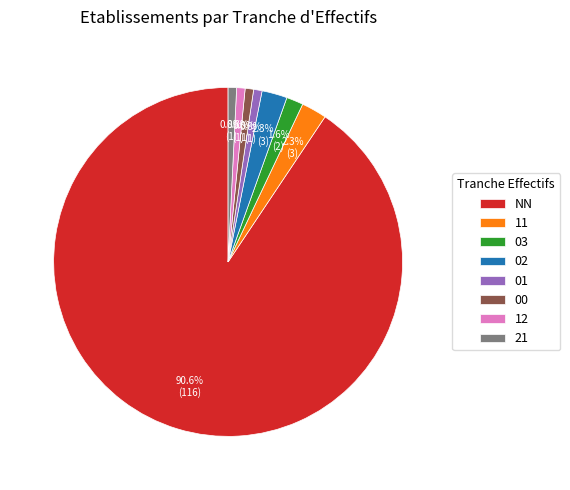

Which has a higher value, 11 or NN?

NN